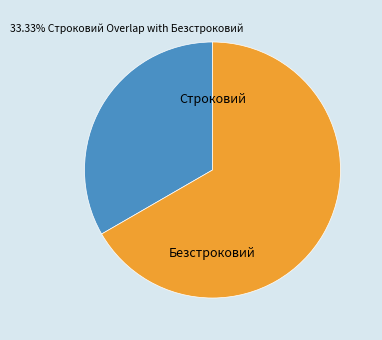

Between Строковий and Безстроковий, which is larger?

Безстроковий